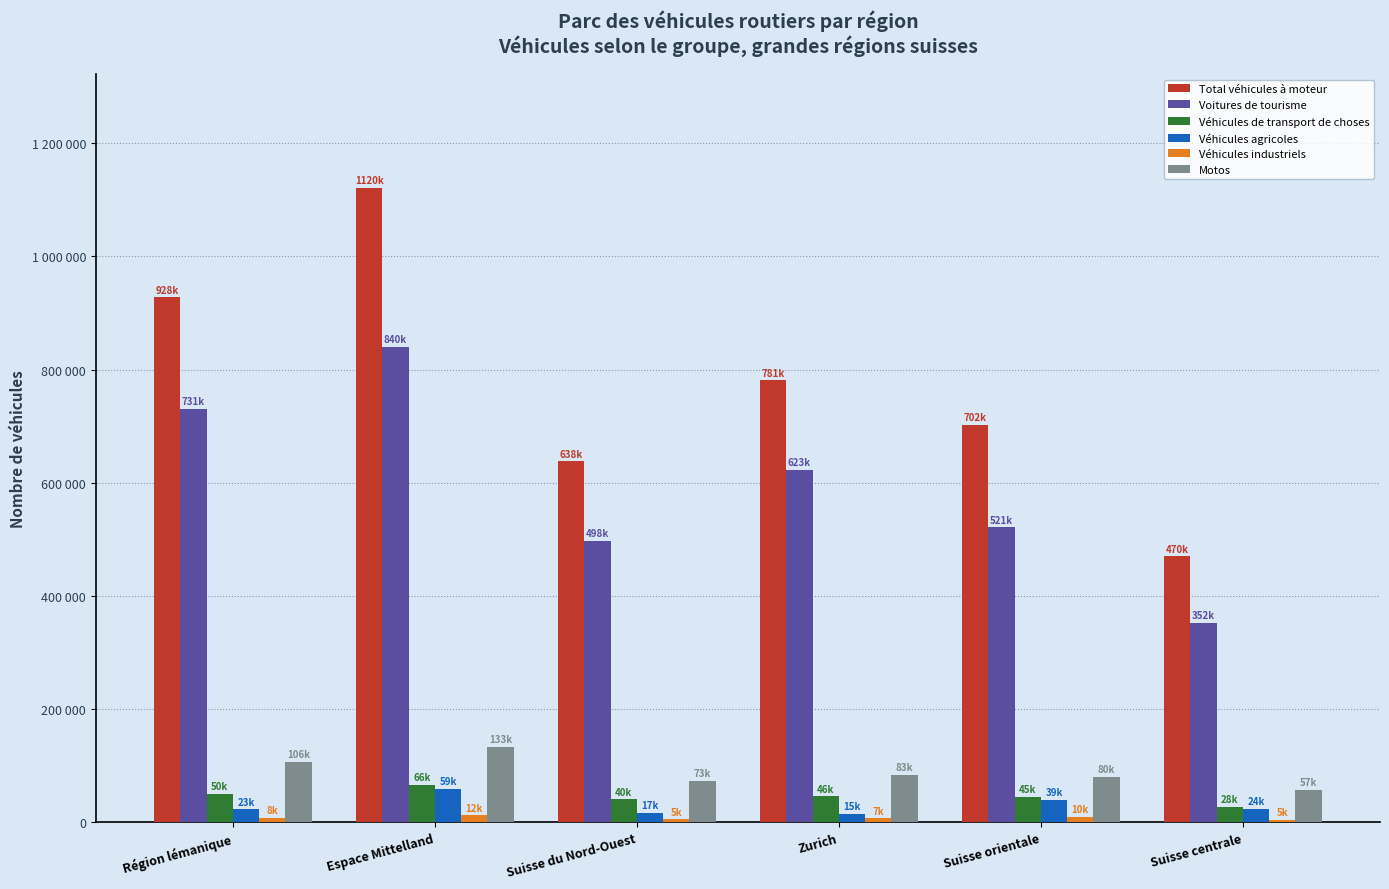

Reading left to right, transcribe all the data shown in this chart.

Total véhicules à moteur: Région lémanique=927679	Espace Mittelland=1120428	Suisse du Nord-Ouest=637748	Zurich=780891	Suisse orientale=701910	Suisse centrale=469933
Voitures de tourisme: Région lémanique=730732	Espace Mittelland=839824	Suisse du Nord-Ouest=497894	Zurich=622878	Suisse orientale=521274	Suisse centrale=352365
Véhicules de transport de choses: Région lémanique=50337	Espace Mittelland=65914	Suisse du Nord-Ouest=40492	Zurich=45682	Suisse orientale=44630	Suisse centrale=27933
Véhicules agricoles: Région lémanique=22823	Espace Mittelland=58518	Suisse du Nord-Ouest=16512	Zurich=15141	Suisse orientale=39324	Suisse centrale=23906
Véhicules industriels: Région lémanique=8492	Espace Mittelland=12096	Suisse du Nord-Ouest=5282	Zurich=6981	Suisse orientale=10144	Suisse centrale=4705
Motos: Région lémanique=106215	Espace Mittelland=133045	Suisse du Nord-Ouest=72747	Zurich=83330	Suisse orientale=80360	Suisse centrale=57295